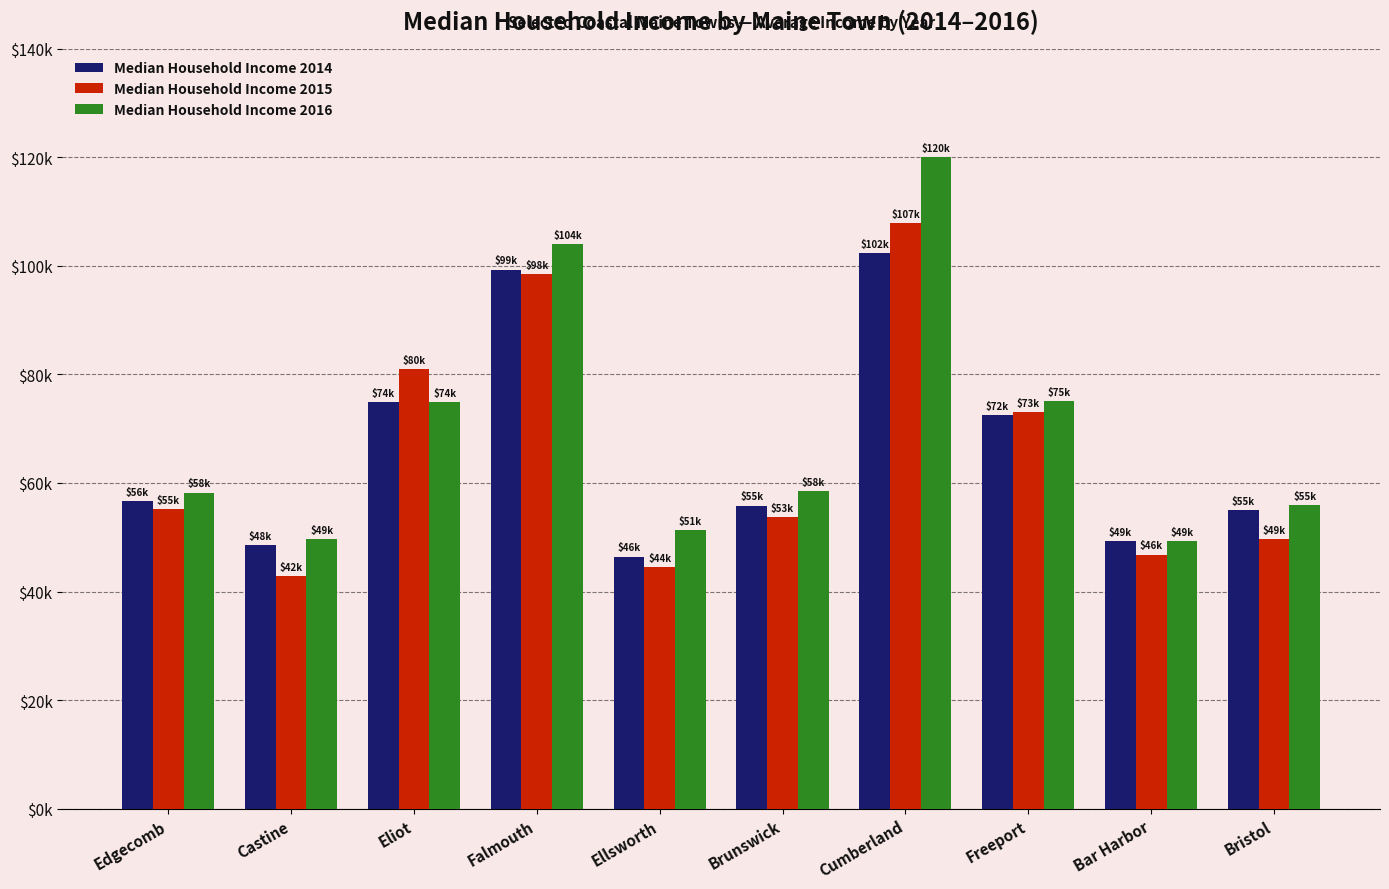

At how many categories does at least one series exceed 99706?

2